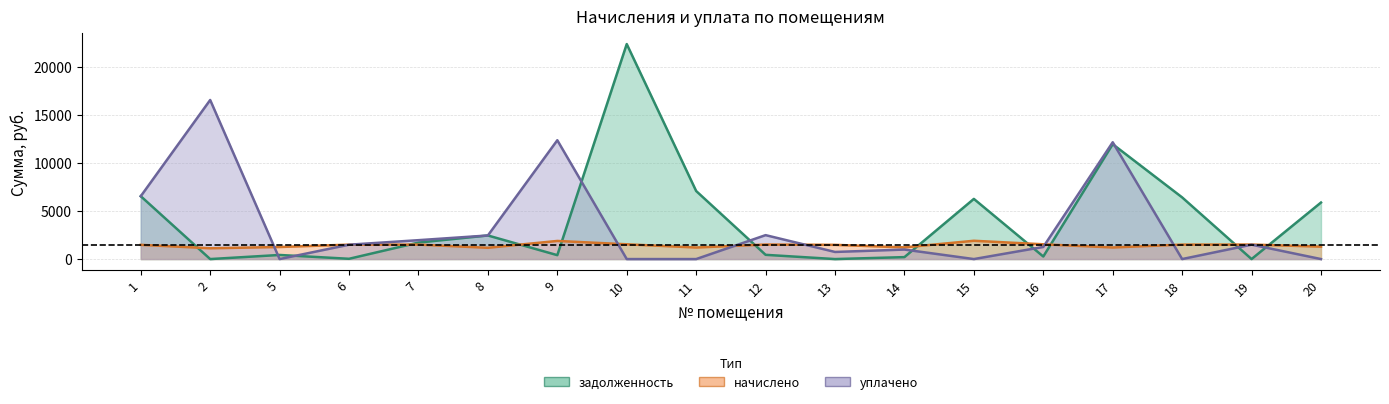

How many lines are shown in the chart?

3